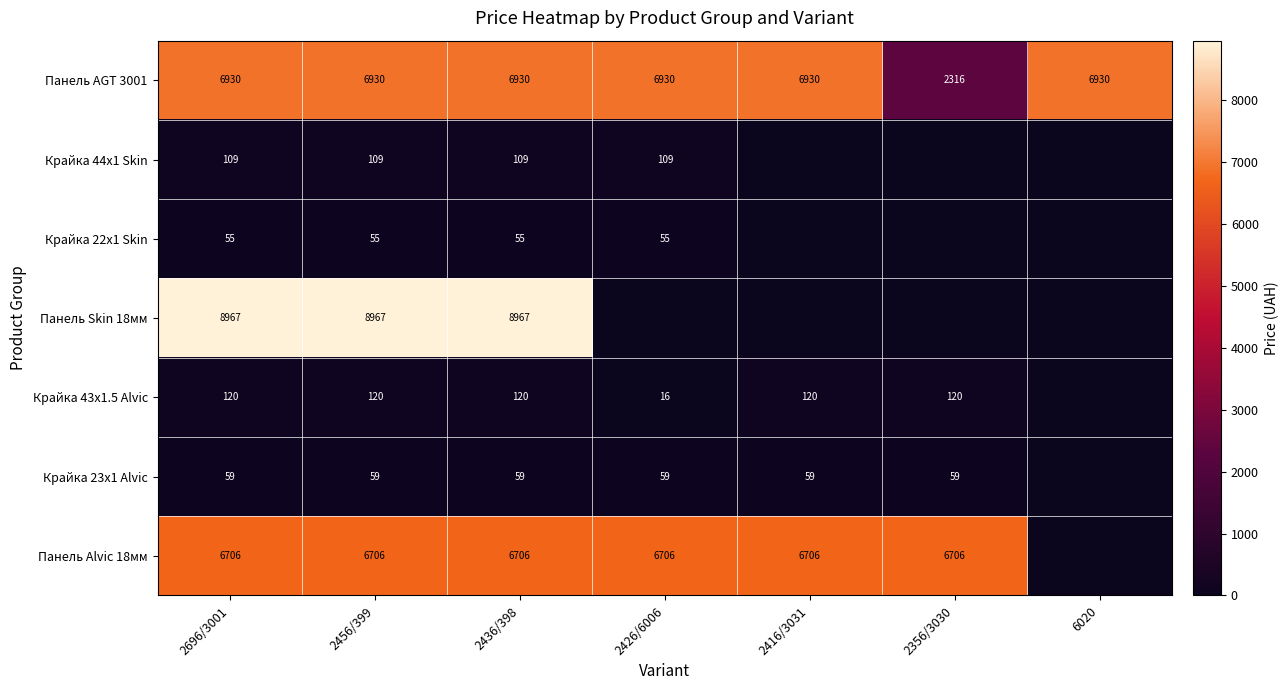

What is the total value across all series at 2696/3001?

22946